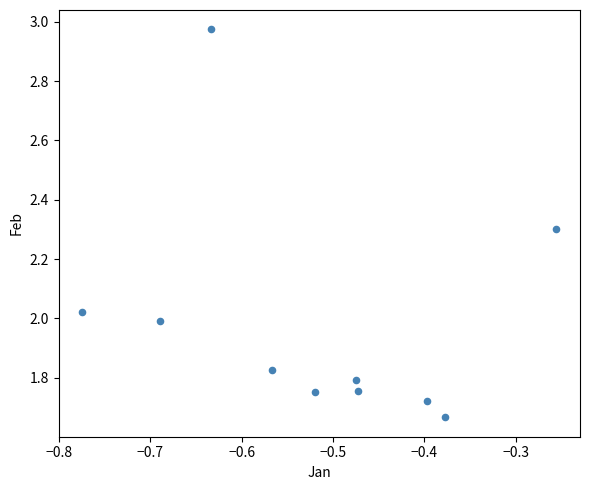

What is the range of X values (max minus min)?

0.5